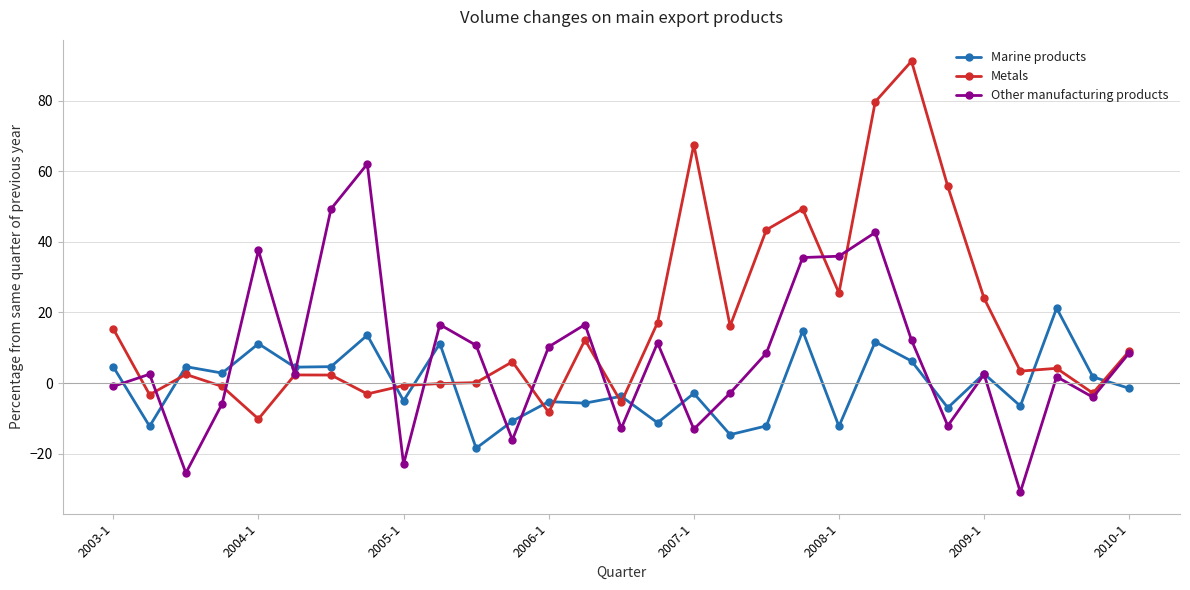

What is the value of the Marine products point at the 18th from the left?

-14.6